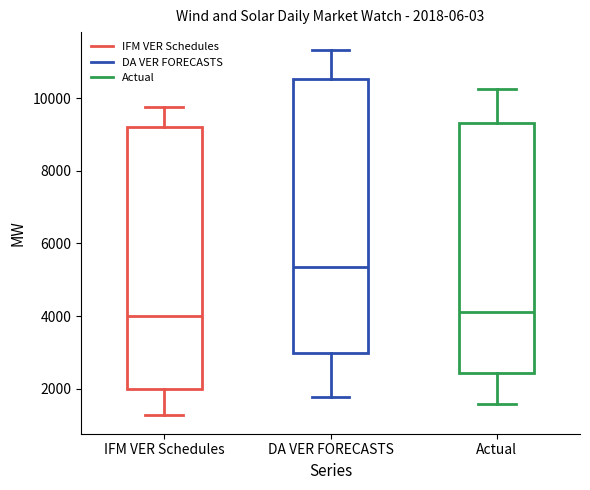

Comparing the boxes themselves (not the whiskers), which one is the tallest?

DA VER FORECASTS